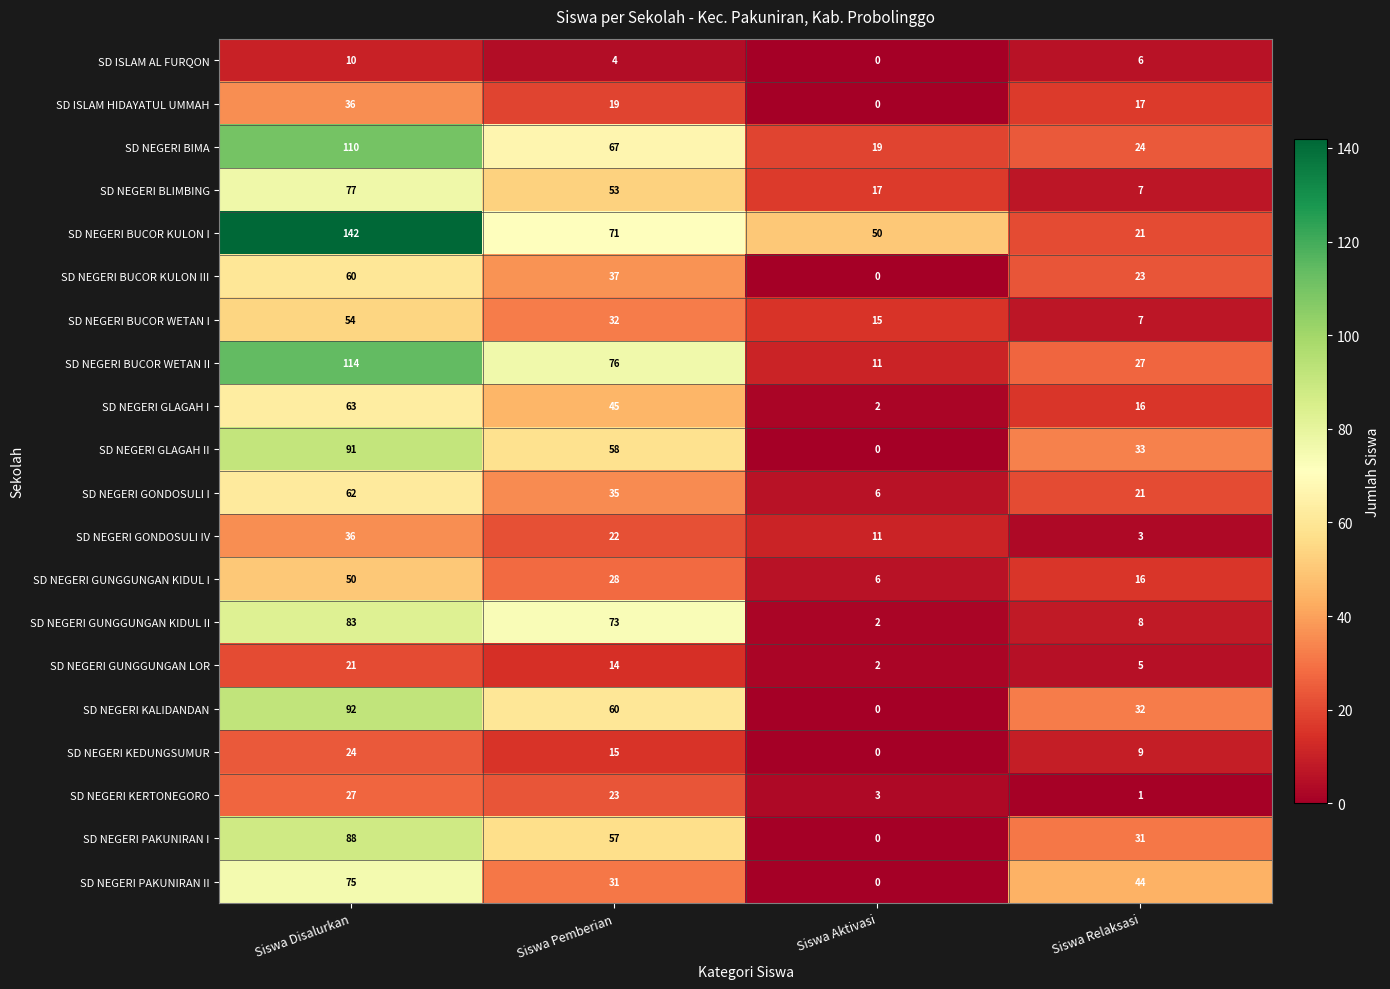

Which series has the largest total across all categories?

SD NEGERI BUCOR KULON I